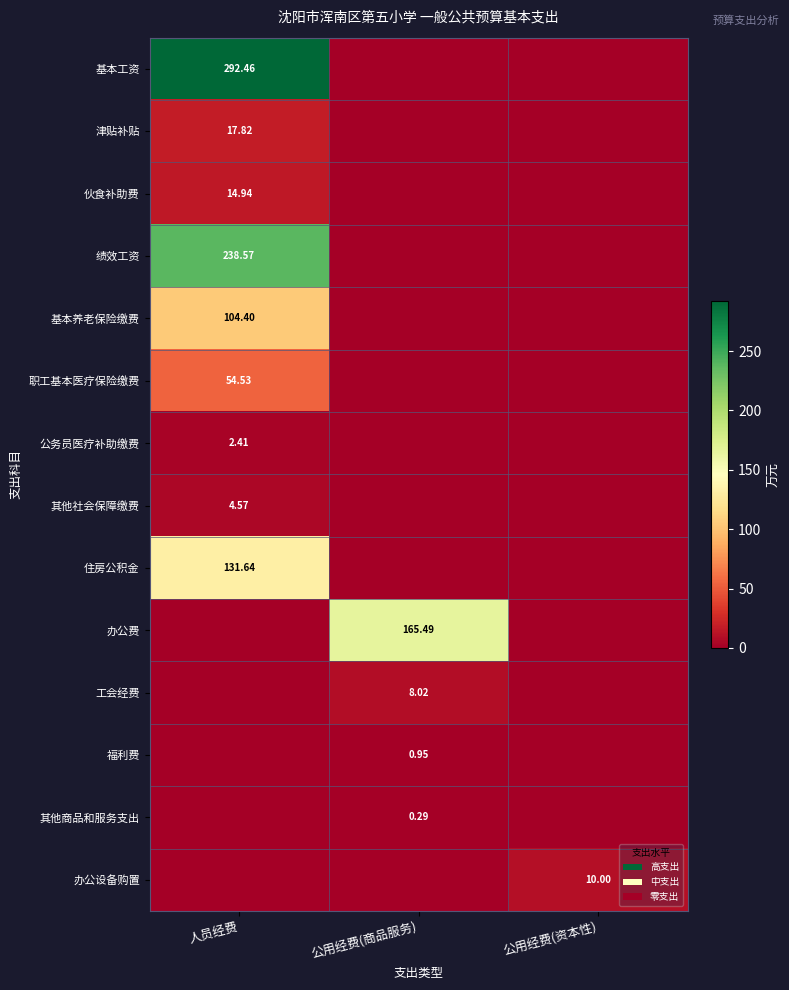

At which category is the sum across all series the highest?

人员经费